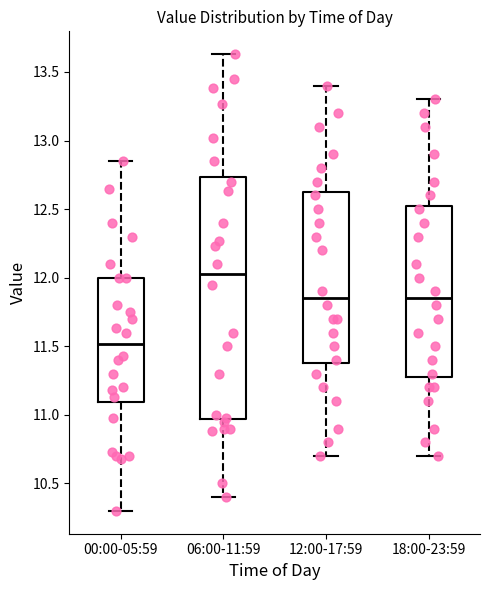

Reading left to right, transcribe this box plot: for each box, give where its median line is, the range the box spans, and where its two whiskers end, as read against the y-axis. The values are not printed on the chart, so give them approximately, as read against the axis.

00:00-05:59: median 11.50, box 11.10 to 12.00, whiskers 10.30 to 12.85
06:00-11:59: median 12.05, box 10.95 to 12.75, whiskers 10.40 to 13.65
12:00-17:59: median 11.85, box 11.40 to 12.65, whiskers 10.70 to 13.40
18:00-23:59: median 11.85, box 11.30 to 12.55, whiskers 10.70 to 13.30